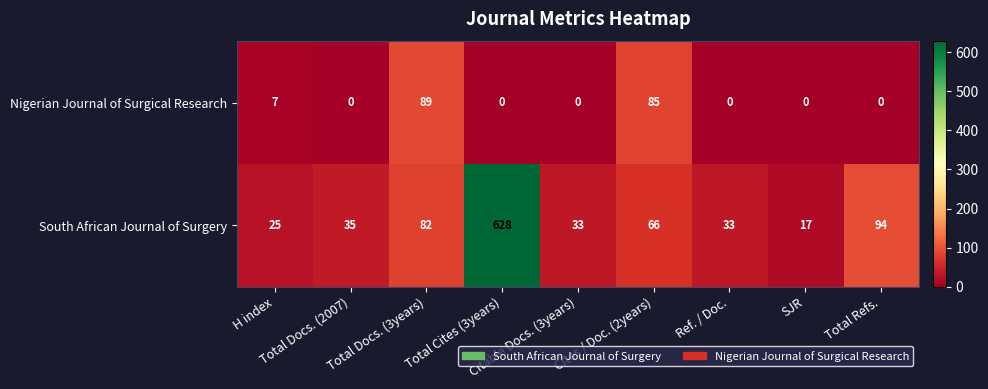

Which series has the widest spread of values?

South African Journal of Surgery